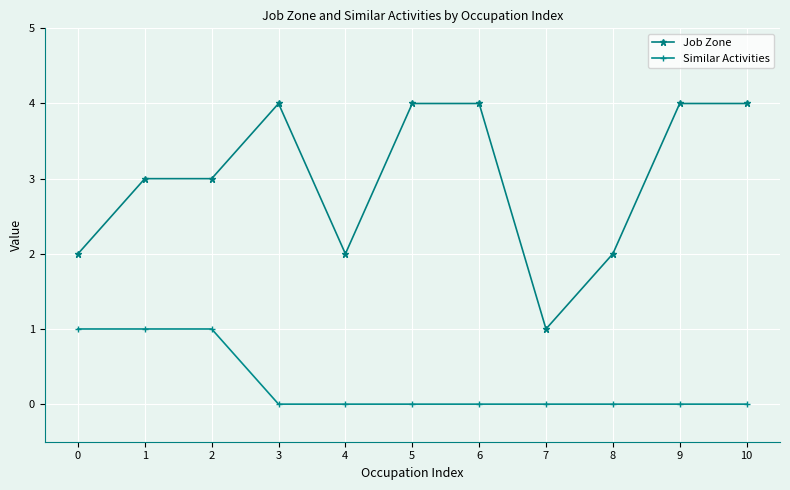

Reading left to right, transcribe all the data shown in this chart.

Job Zone: 2	3	3	4	2	4	4	1	2	4	4
Similar Activities: 1	1	1	0	0	0	0	0	0	0	0